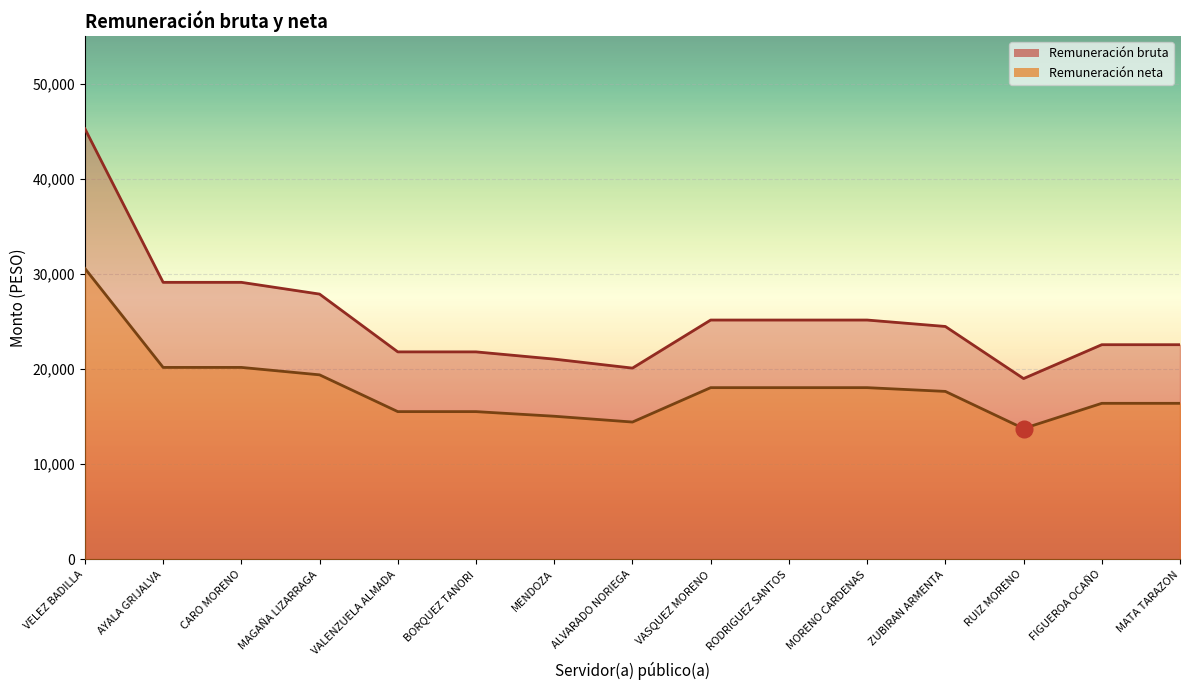

How many values in the Remuneración bruta series exceed 24480?

8